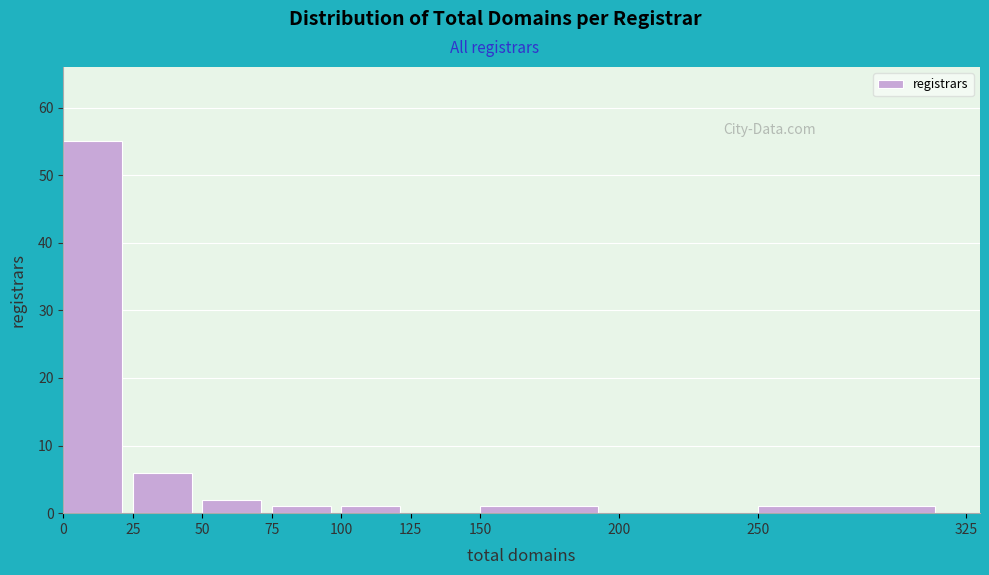

Reading left to right, list every bar in this chart as the range it spans on the x-axis followed by its height. The values are not printed on the chart, so give them approximately, as read against the axis.

0 to 25: 55
25 to 50: 6
50 to 75: 2
75 to 100: 1
100 to 125: 1
125 to 150: 0
150 to 200: 1
200 to 250: 0
250 to 325: 1